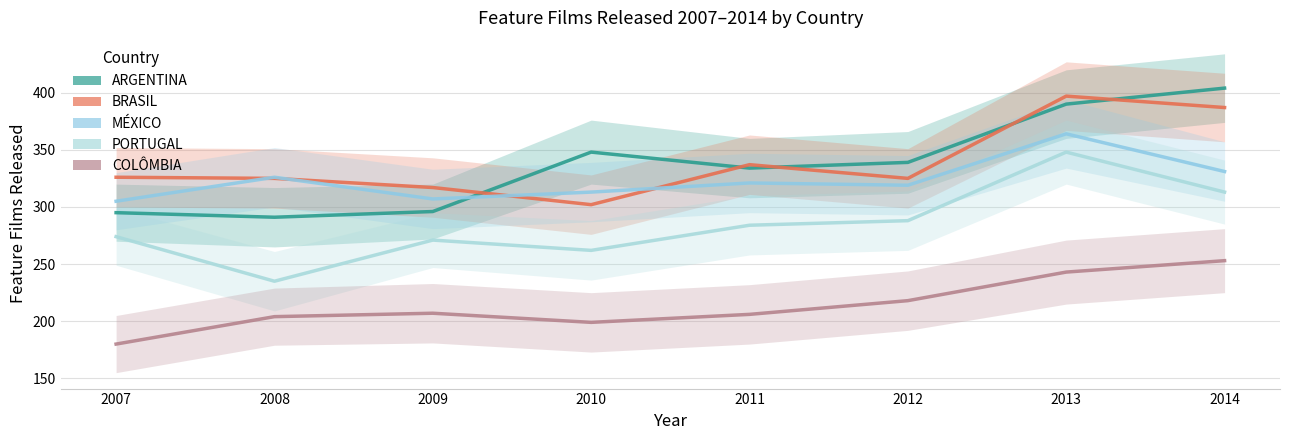

How many lines are shown in the chart?

5